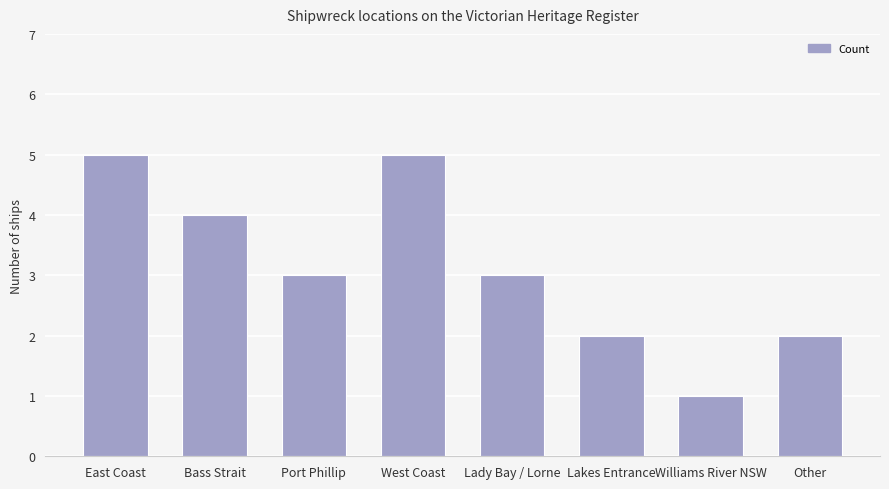

What is the sum of all values?

25